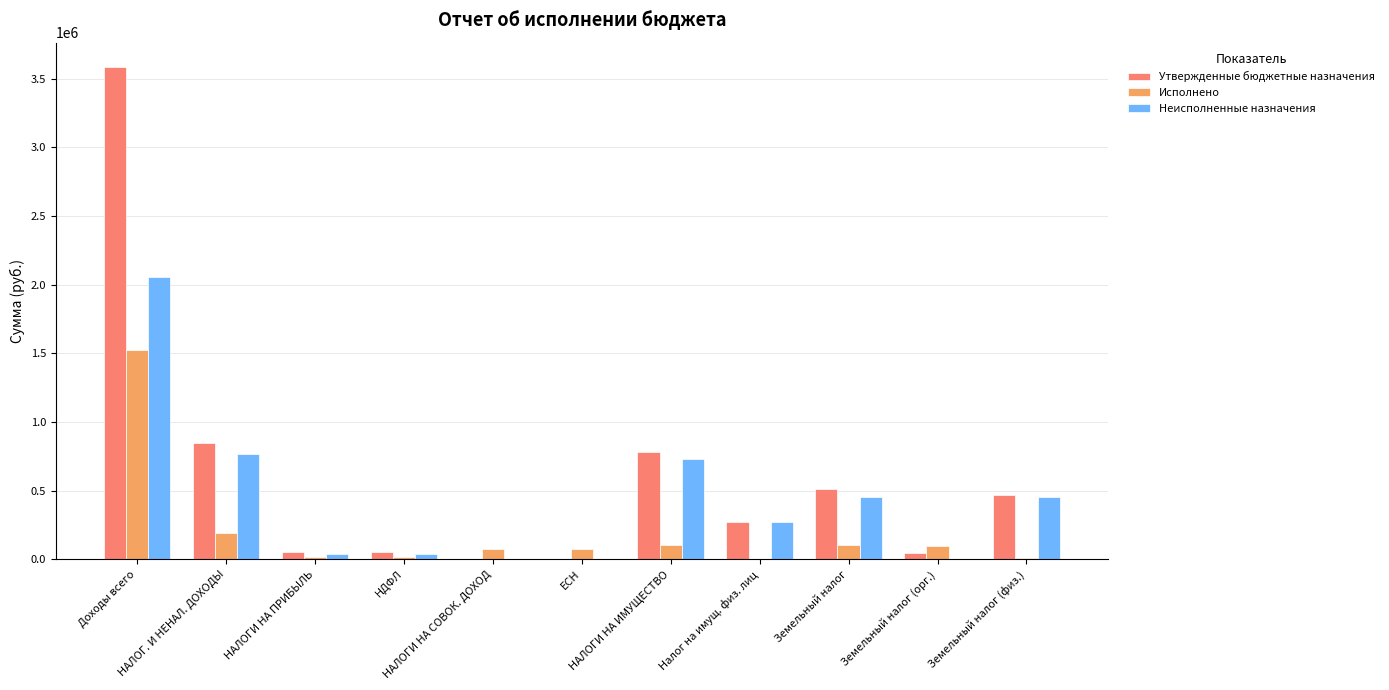

Which category has the highest value in the Утвержденные бюджетные назначения series?

Доходы всего